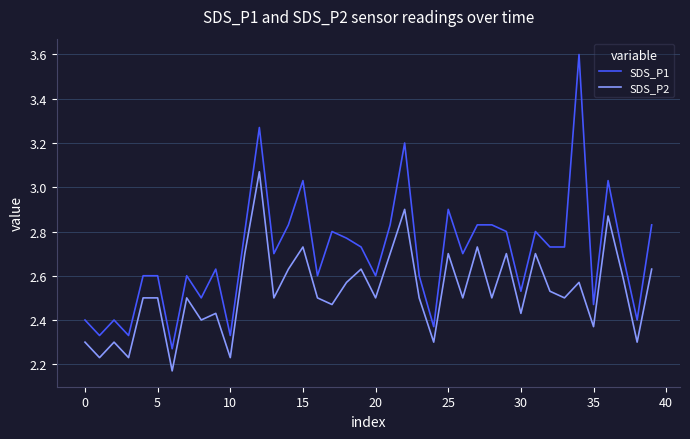

Rank the series by their maximum value, from highest to lowest.

SDS_P1, SDS_P2